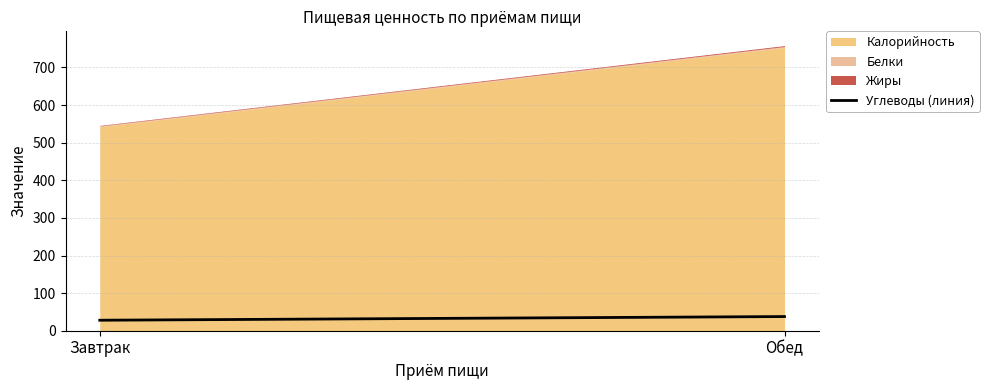

What is the maximum value for Калорийность?

753.5